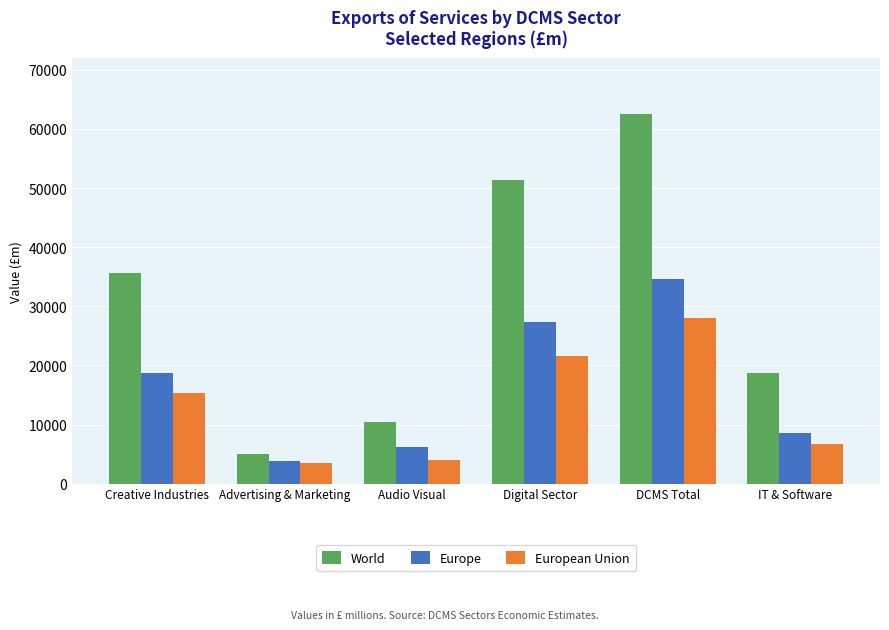

What is the label of the 1st bar from the right?

IT & Software